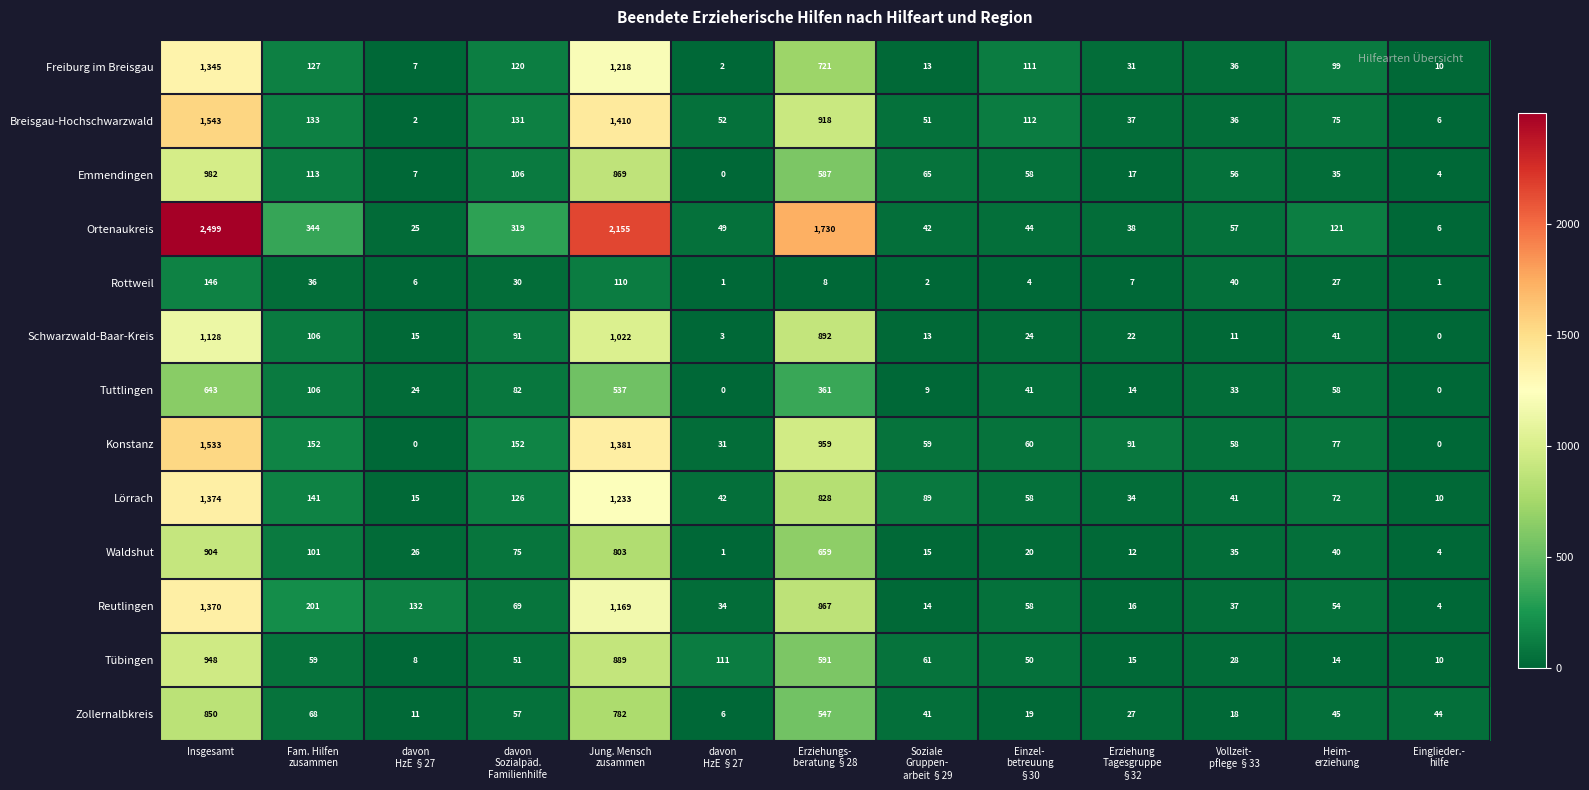

What is the spread (max minus min) of values at Heim-
erziehung?

107